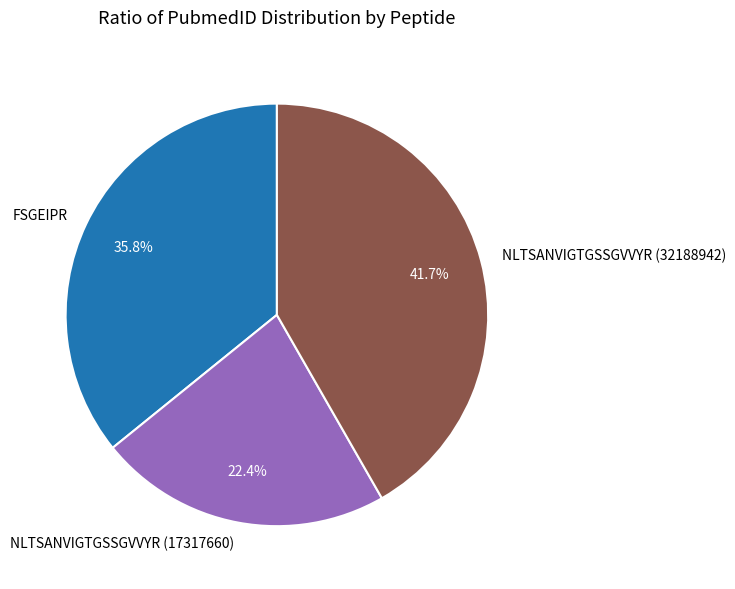

Rank the categories by value from highest to lowest.

NLTSANVIGTGSSGVVYR (32188942), FSGEIPR, NLTSANVIGTGSSGVVYR (17317660)